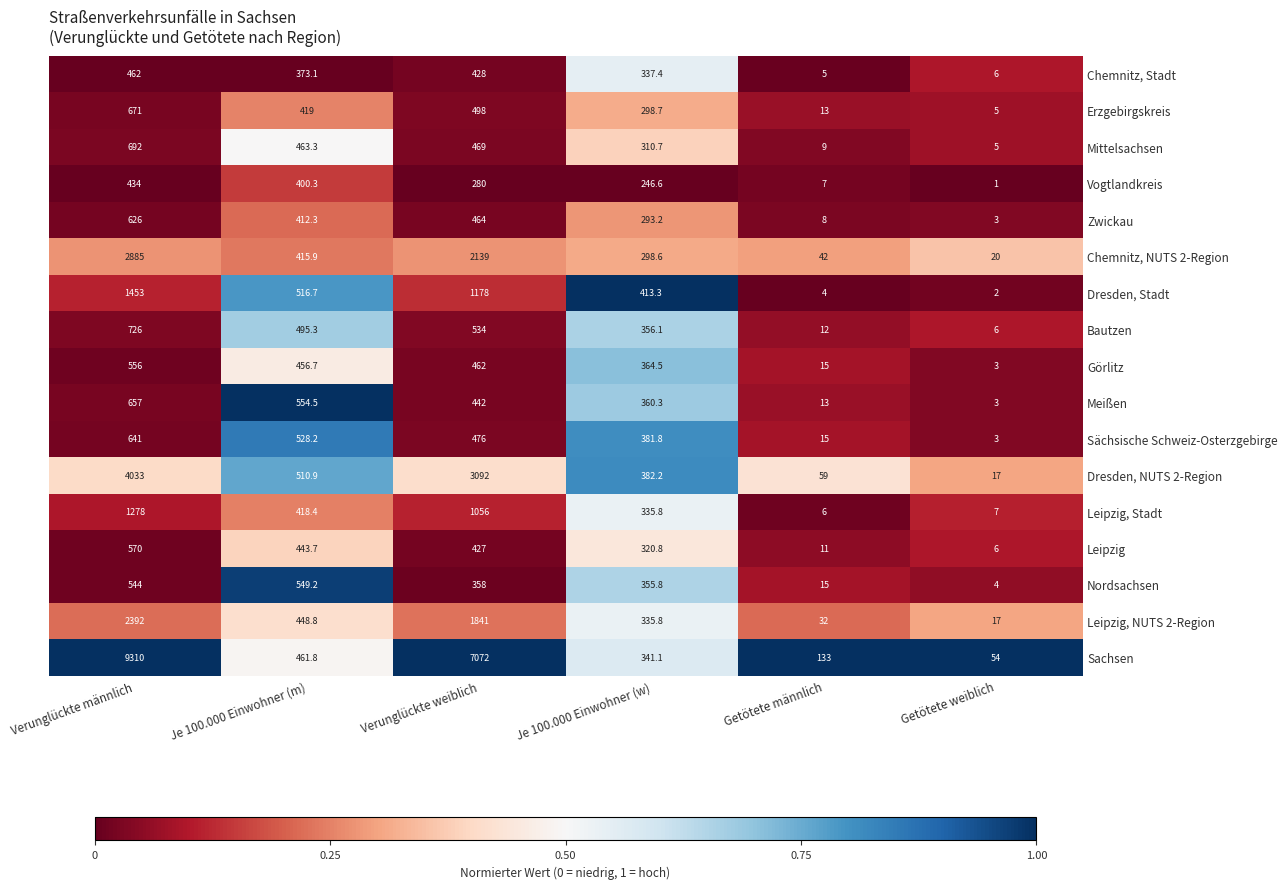

What is the average value of the Vogtlandkreis series?

228.2